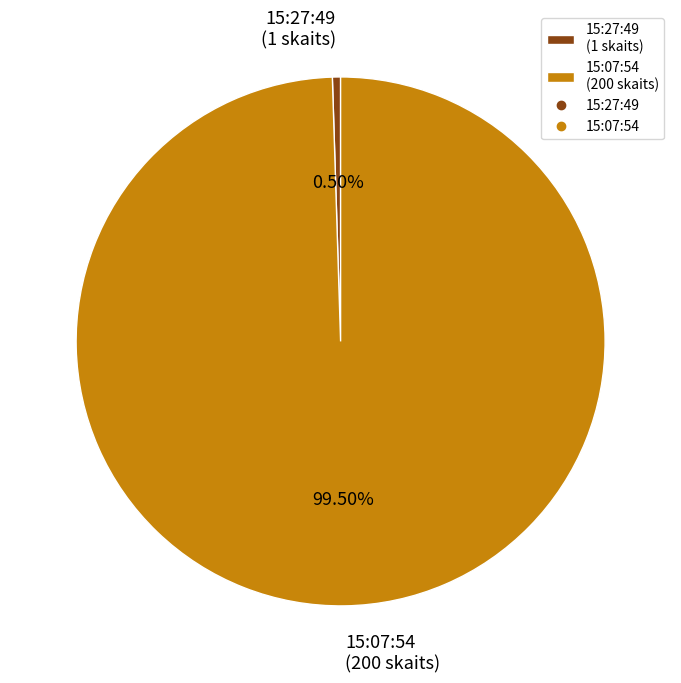

Which has a higher value, 15:27:49 (1 skaits) or 15:07:54 (200 skaits)?

15:07:54 (200 skaits)